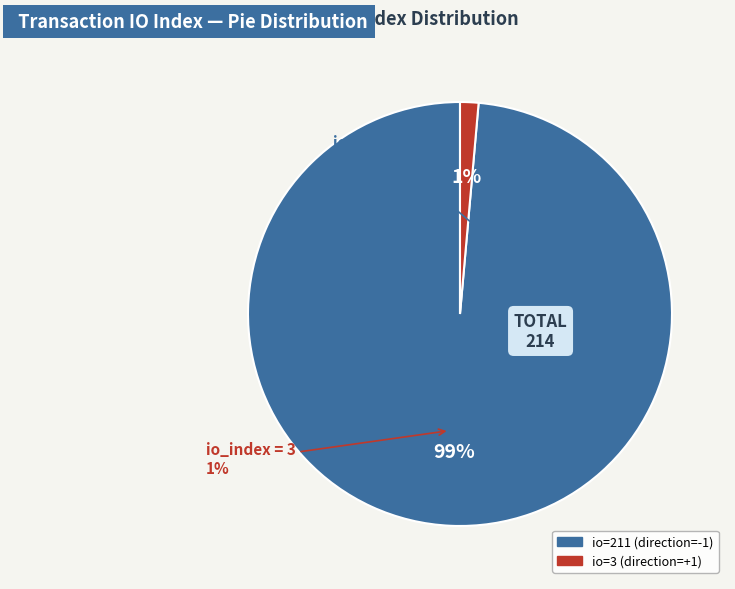

Rank the categories by value from highest to lowest.

io_index=211, io_index=3